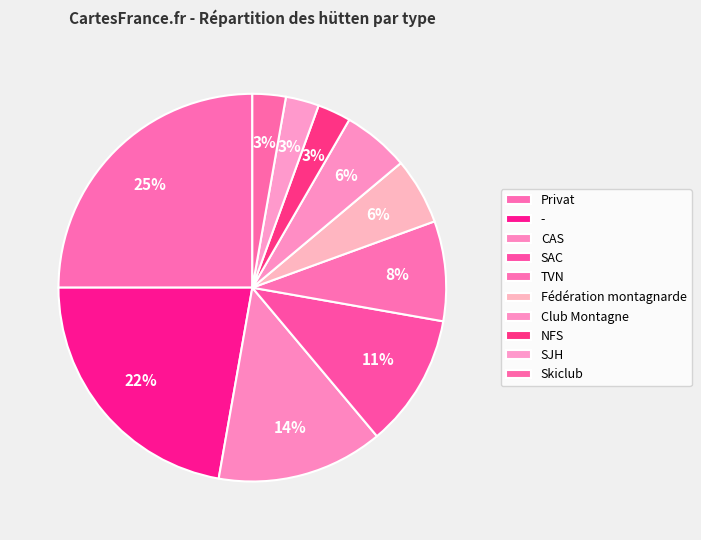

Is Skiclub the majority of the pie?

No